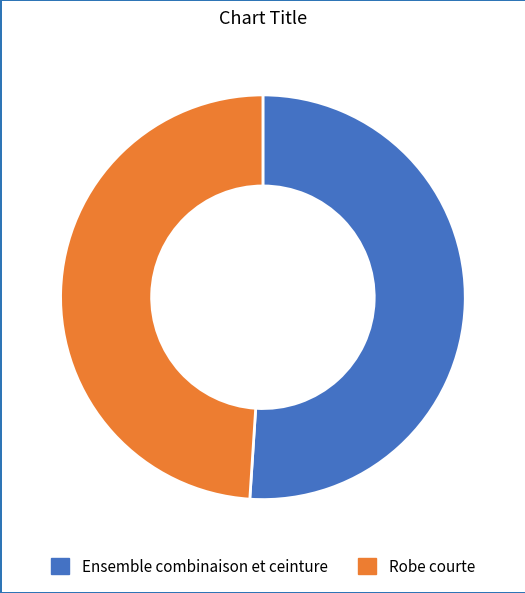

What is the ratio of the value at Ensemble combinaison et ceinture to the value at Robe courte?

1.0